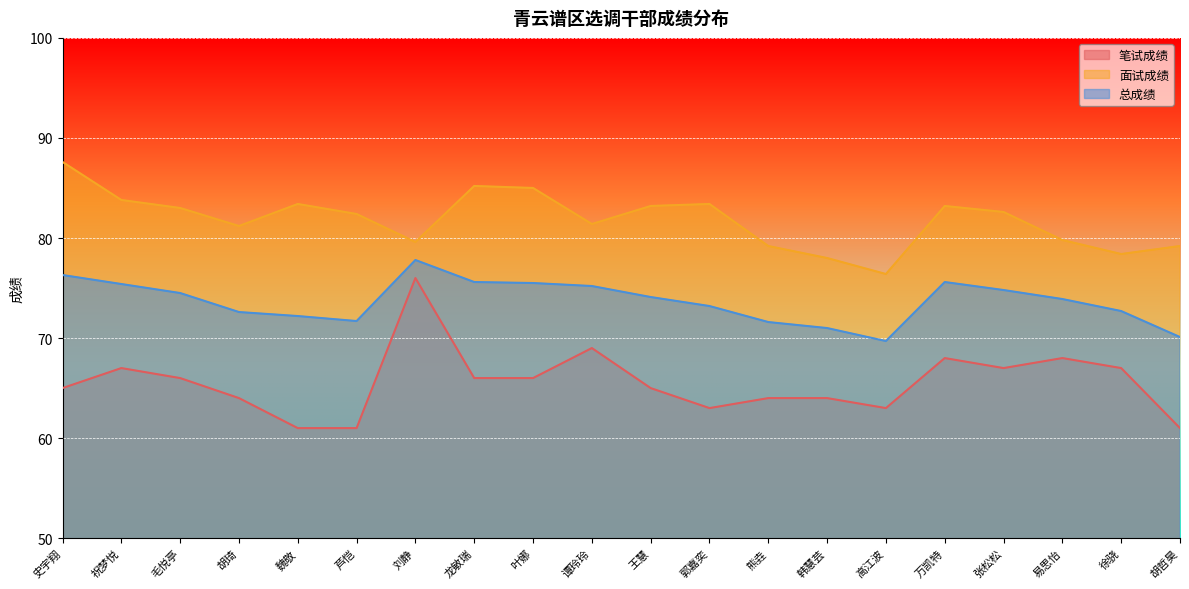

At how many categories does at least one series exceed 75?

20